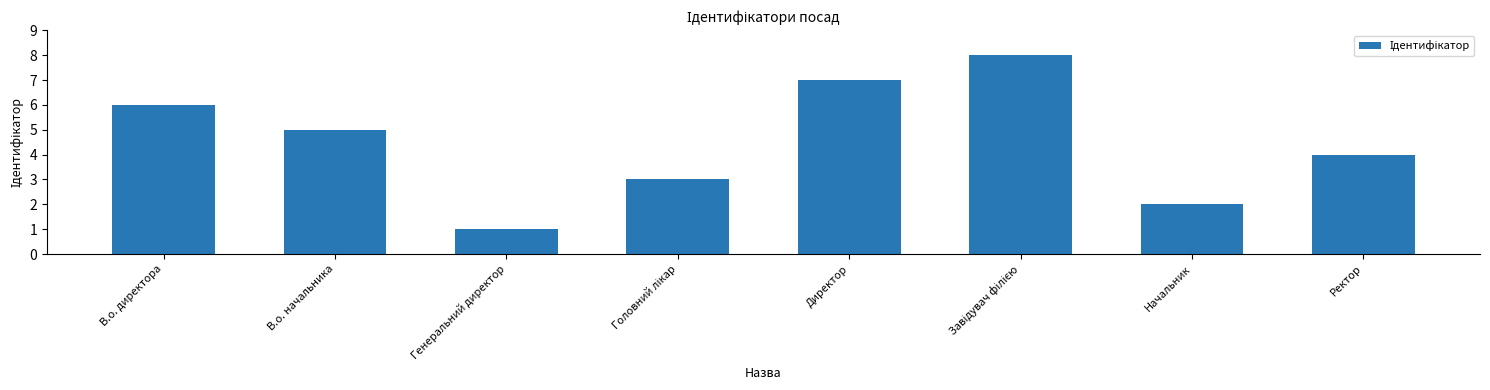

The chart shows a value of 12 at Директор. True or false?

False